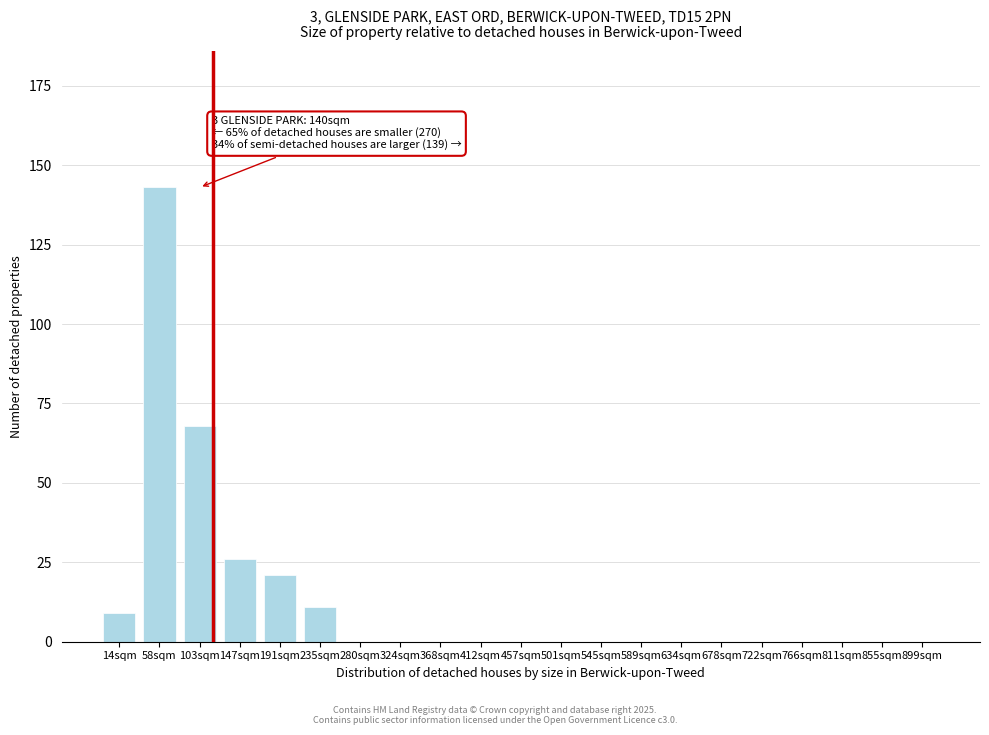

Reading left to right, extract all data points from this chart.

14sqm=9	58sqm=143	103sqm=68	147sqm=26	191sqm=21	235sqm=11	280sqm=0	324sqm=0	368sqm=0	412sqm=0	457sqm=0	501sqm=0	545sqm=0	589sqm=0	634sqm=0	678sqm=0	722sqm=0	766sqm=0	811sqm=0	855sqm=0	899sqm=0